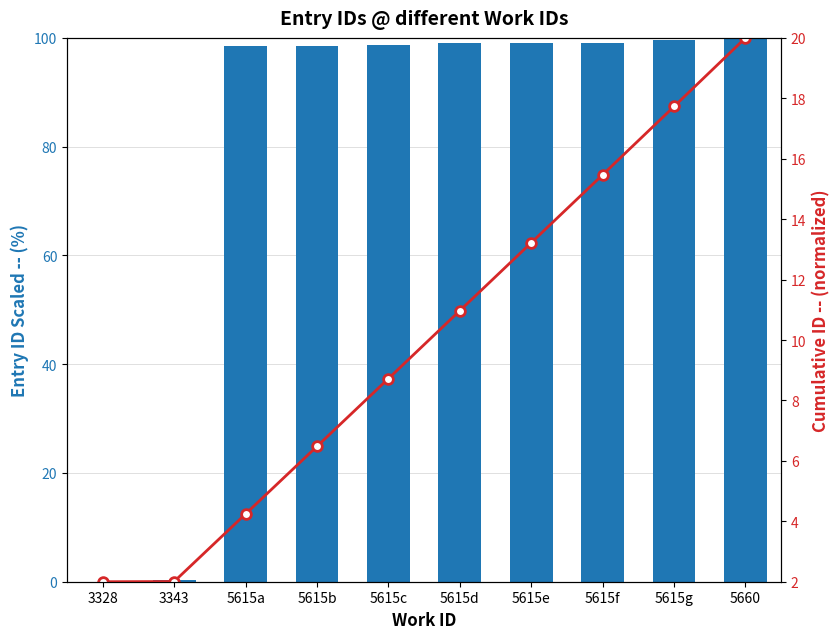

The value of Cumulative ID (normalized) at 3343 is 0.6. True or false?

False